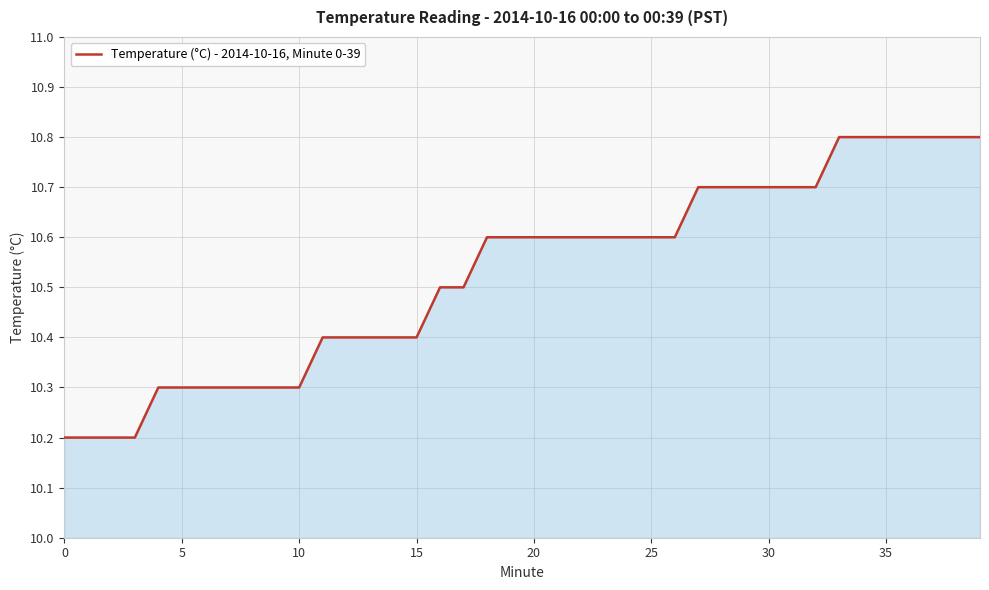

What is the minimum value shown in the chart?

10.2